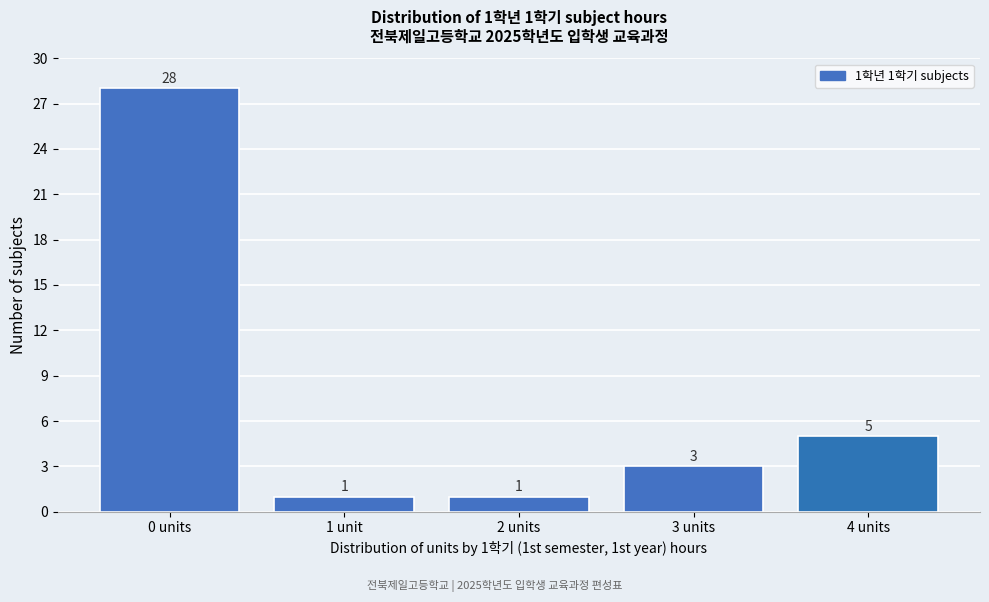

Reading left to right, what are all the values shown in this chart?

0 units=28	1 unit=1	2 units=1	3 units=3	4 units=5